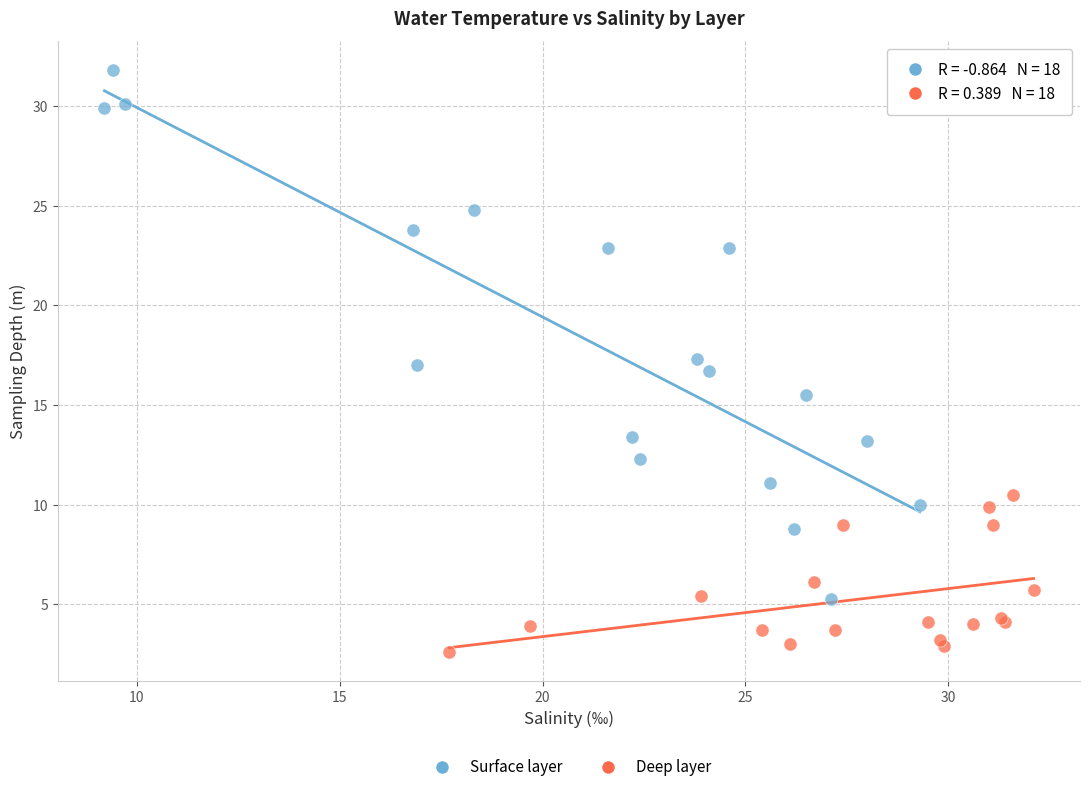

Which series has the largest Y range (max minus min)?

Surface layer